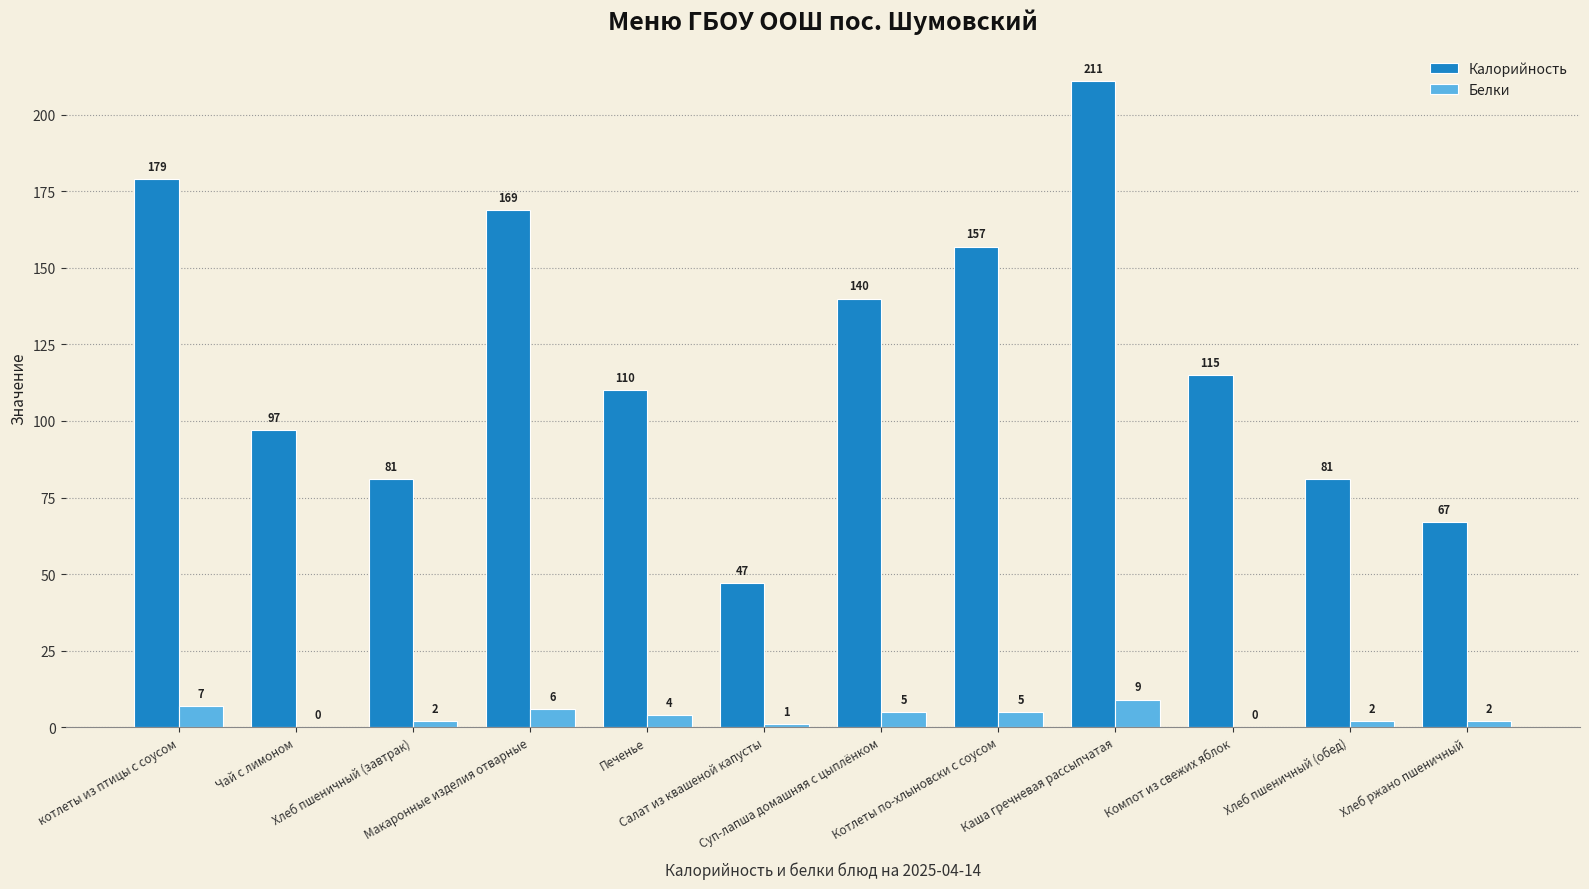

How many values in Белки are above zero?

10